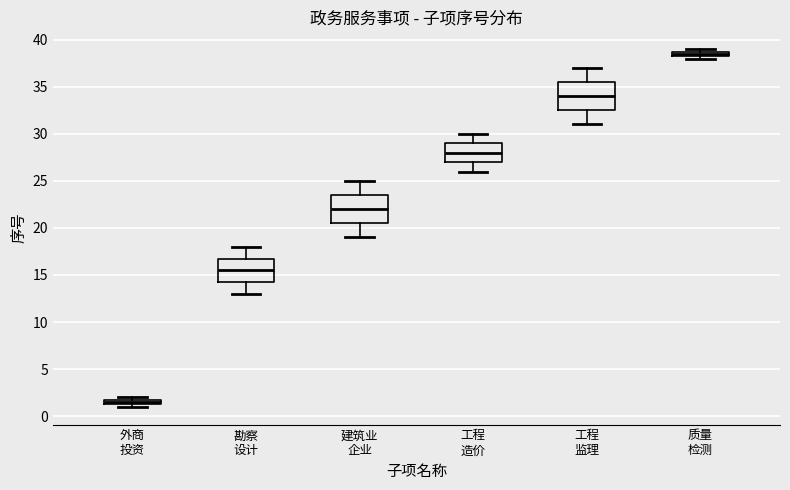

Where is the lower edge of the box for 工程 造价 on the y-axis? The values are not printed on the chart, so give them approximately, as read against the axis.

27.0